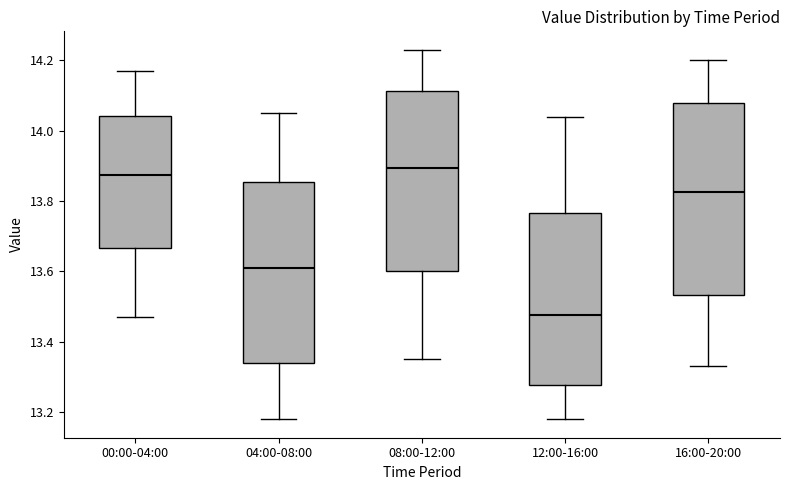

Which box is the tallest, from its lower edge to its upper edge?

16:00-20:00